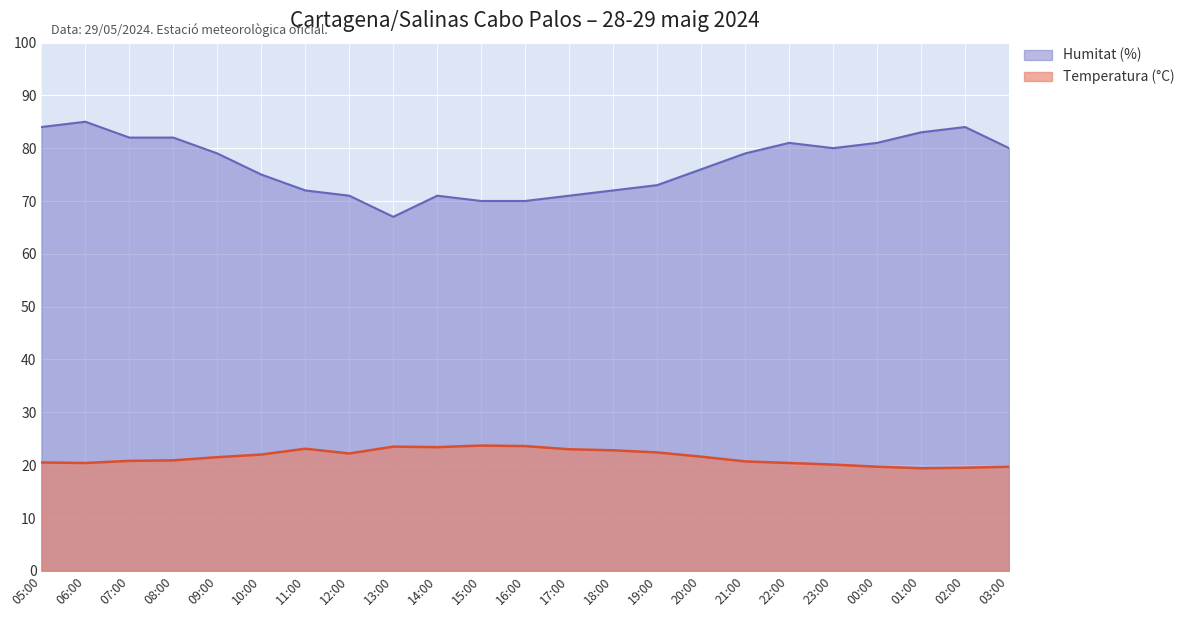

At which category is the sum across all series the highest?

06:00